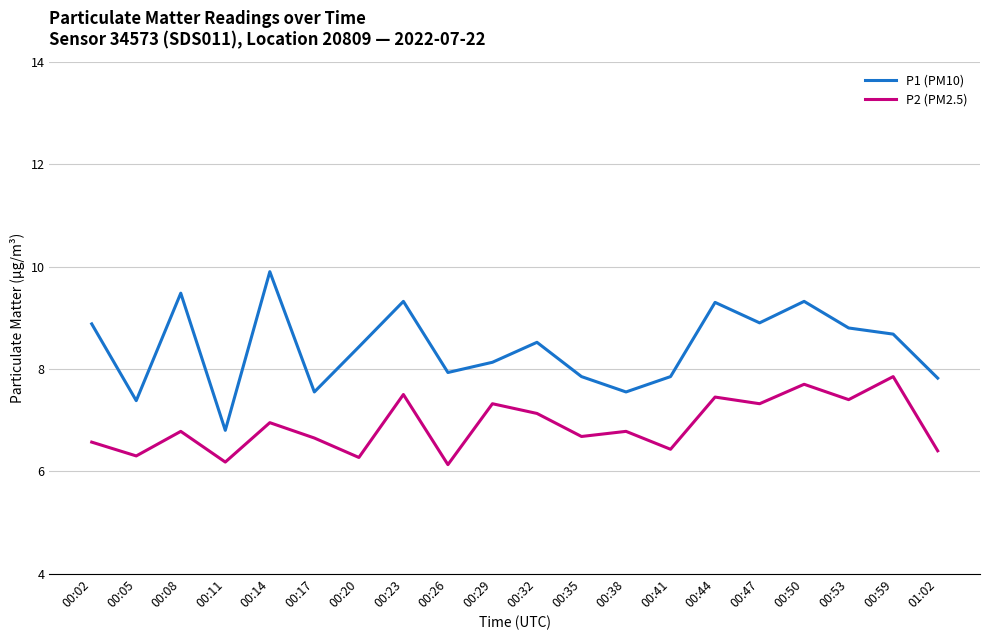

At which label does P1 (PM10) first exceed 8?

00:02